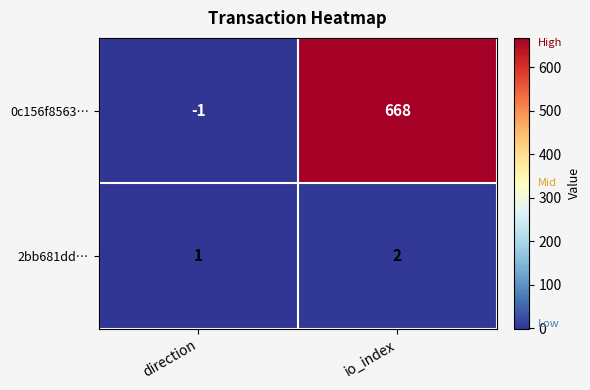

What value does the 0c156f8563… series have at io_index?

668